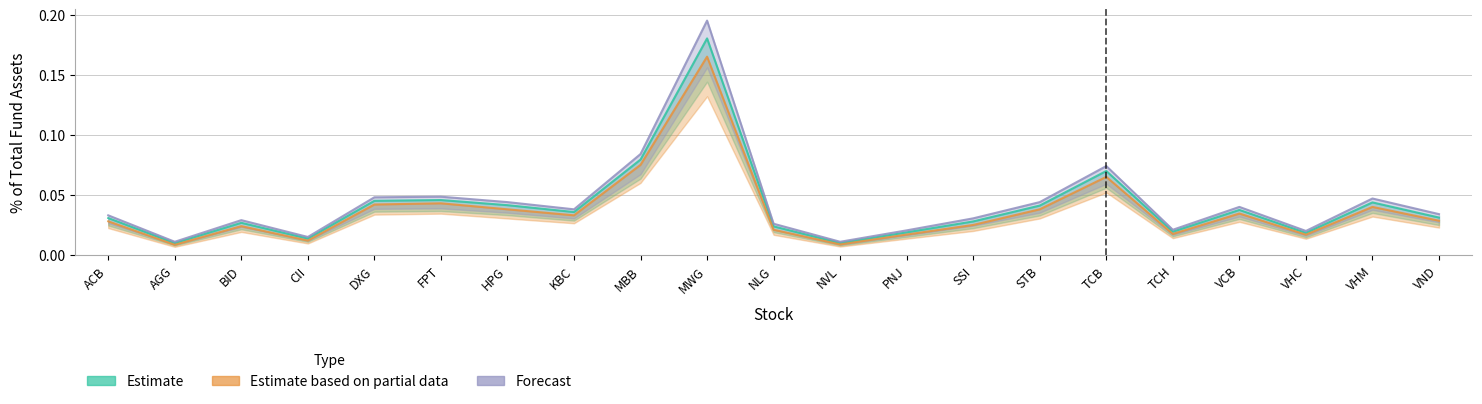

How many lines are shown in the chart?

3